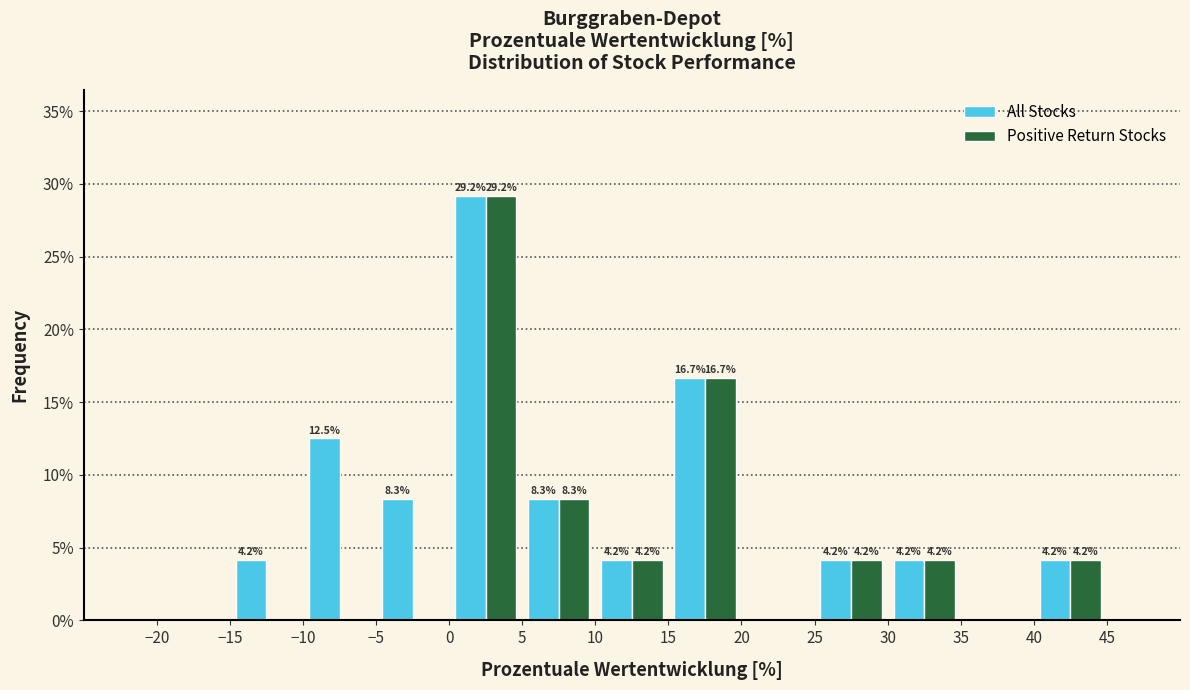

In the All Stocks series, which range on the x-axis has the tallest bar?

0 to 5